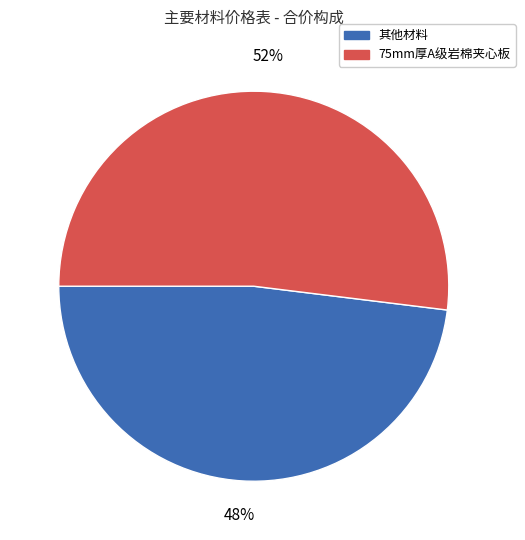

To the nearest percent, what is the average slice percentage?

50%